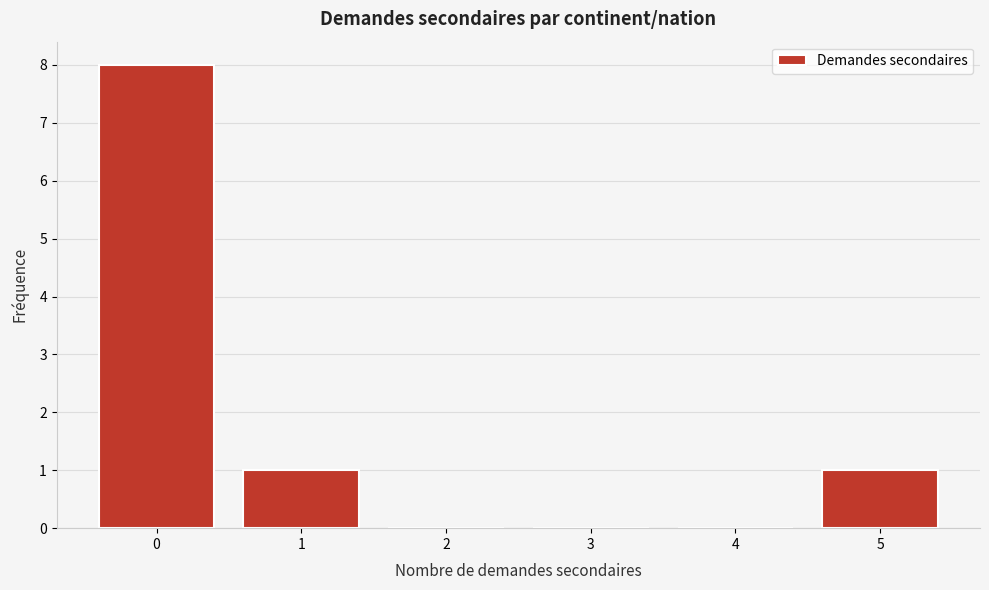

Reading left to right, transcribe this chart: for each bar, give the range it covers on the x-axis and its height. The values are not printed on the chart, so give them approximately, as read against the axis.

-0.5 to 0.5: 8
0.5 to 1.5: 1
1.5 to 2.5: 0
2.5 to 3.5: 0
3.5 to 4.5: 0
4.5 to 5.5: 1